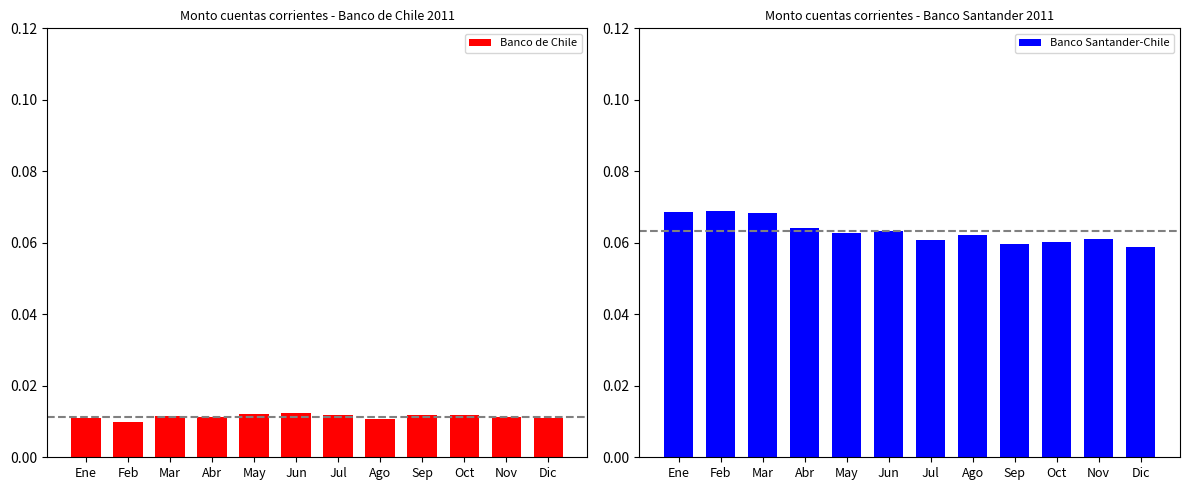

At which label is Banco de Chile closest to 0?

Feb